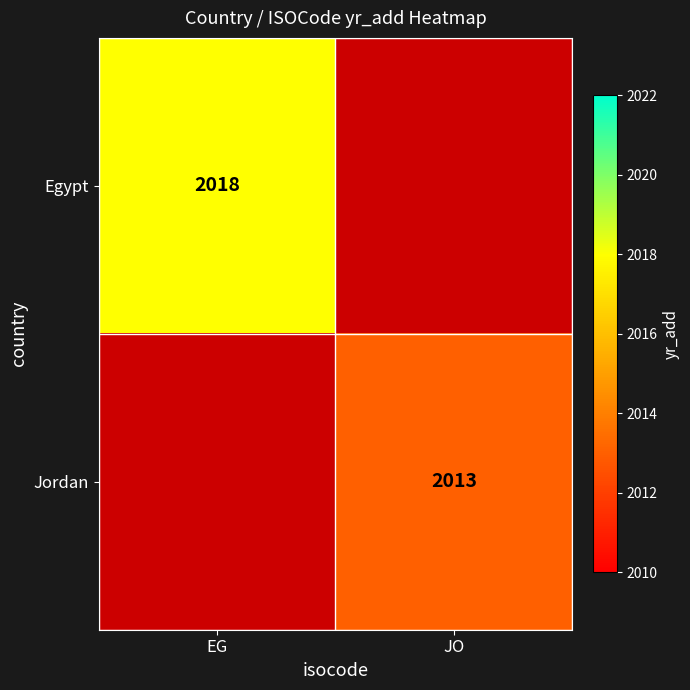

Is it true that Jordan equals 2013 at JO?

True